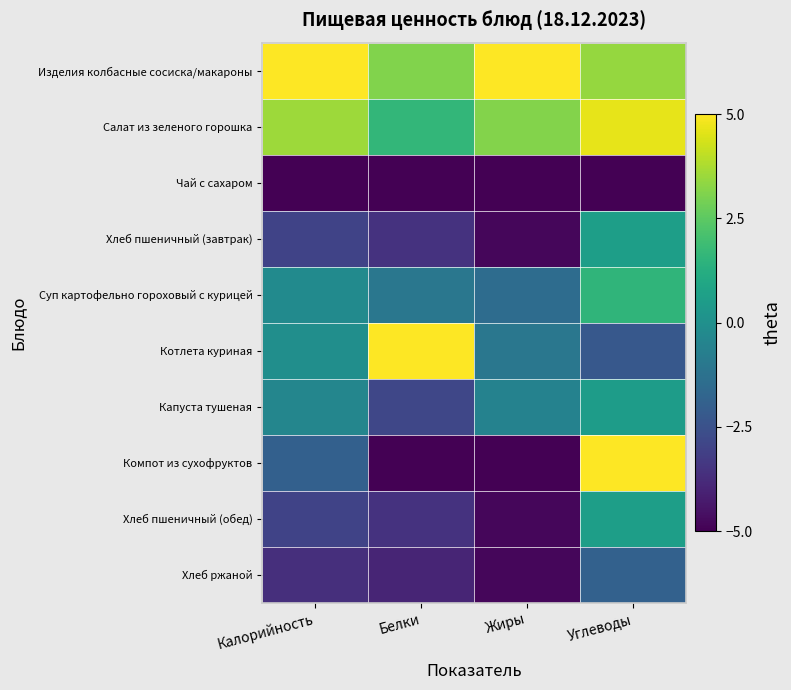

Which series has the largest range (max minus min)?

Компот из сухофруктов